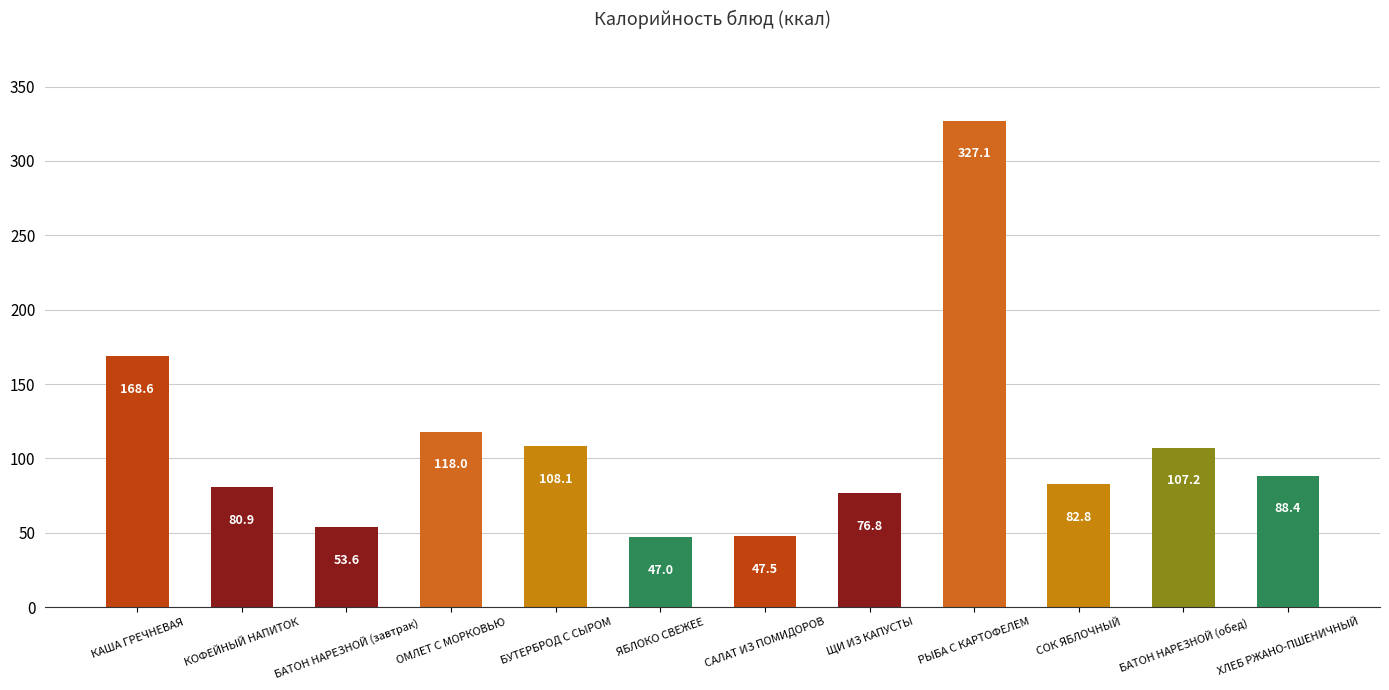

What is the difference between the maximum and second lowest values?

279.6